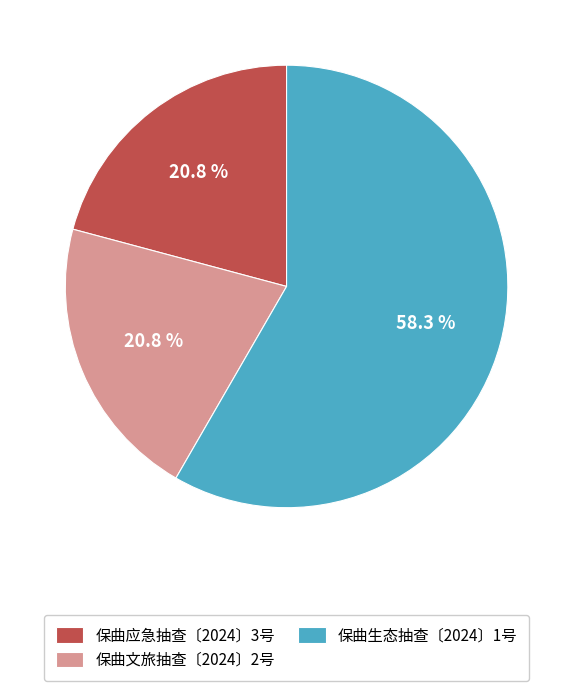

Do 保曲生态抽查〔2024〕1号 and 保曲应急抽查〔2024〕3号 together represent more than half of the pie?

Yes